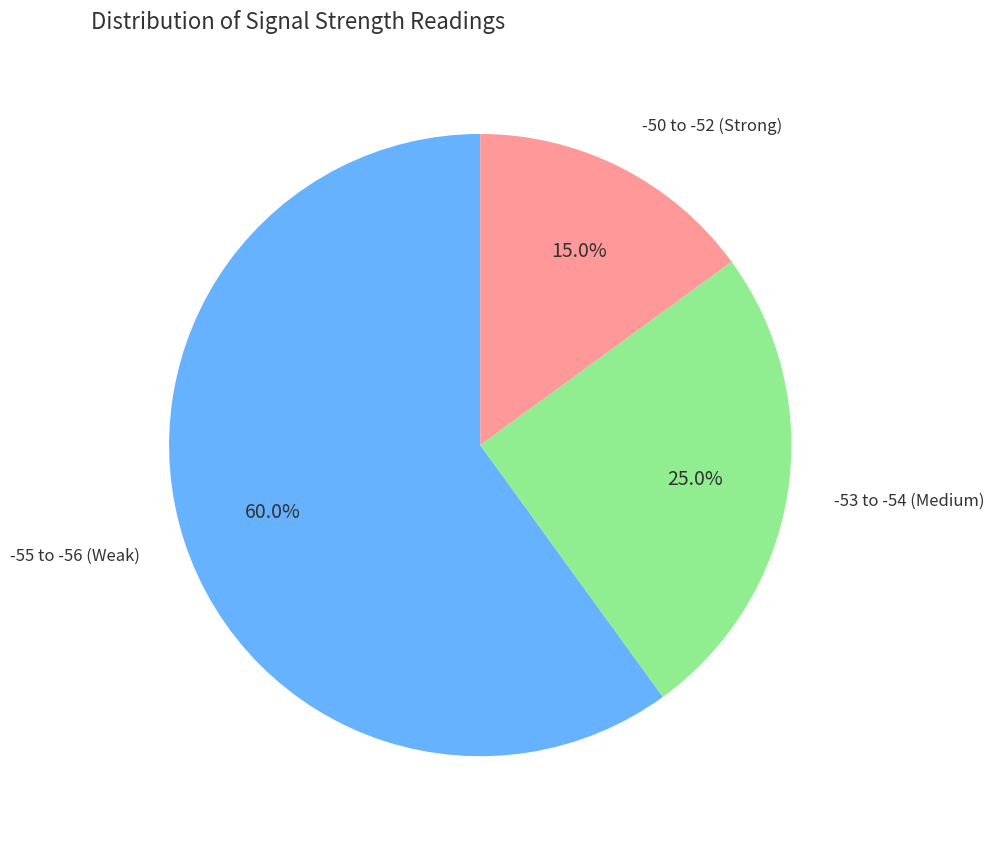

Is there any slice that represents more than half of the pie?

Yes